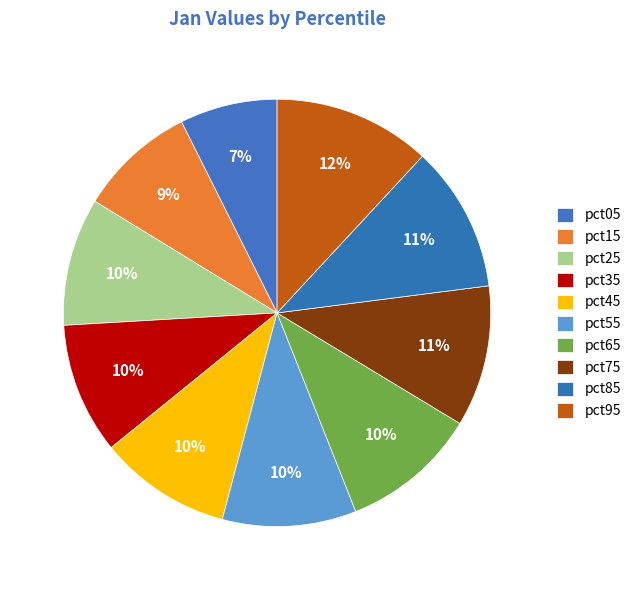

Combined, what portion of the pie is pct05 and pct55?

17.5%